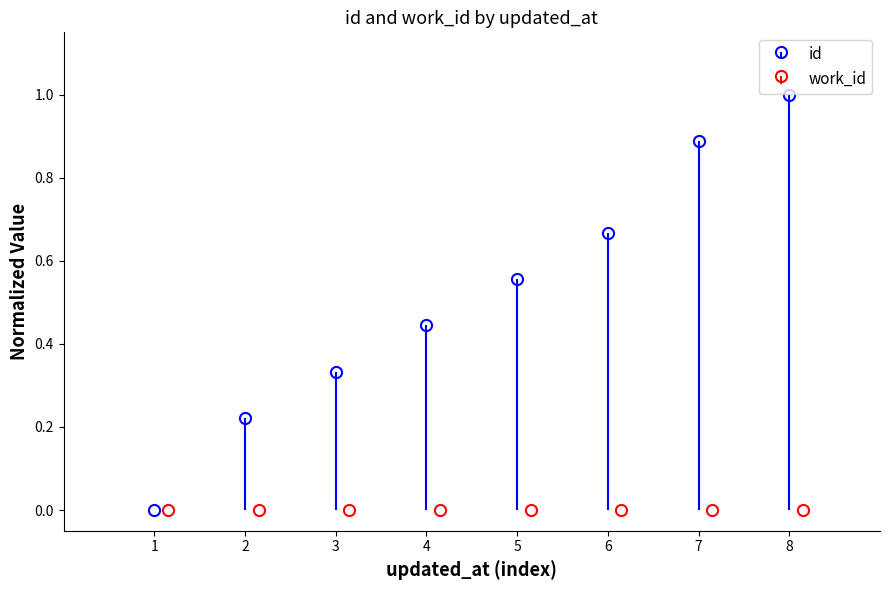

What is the difference between the maximum and second lowest values?

0.8